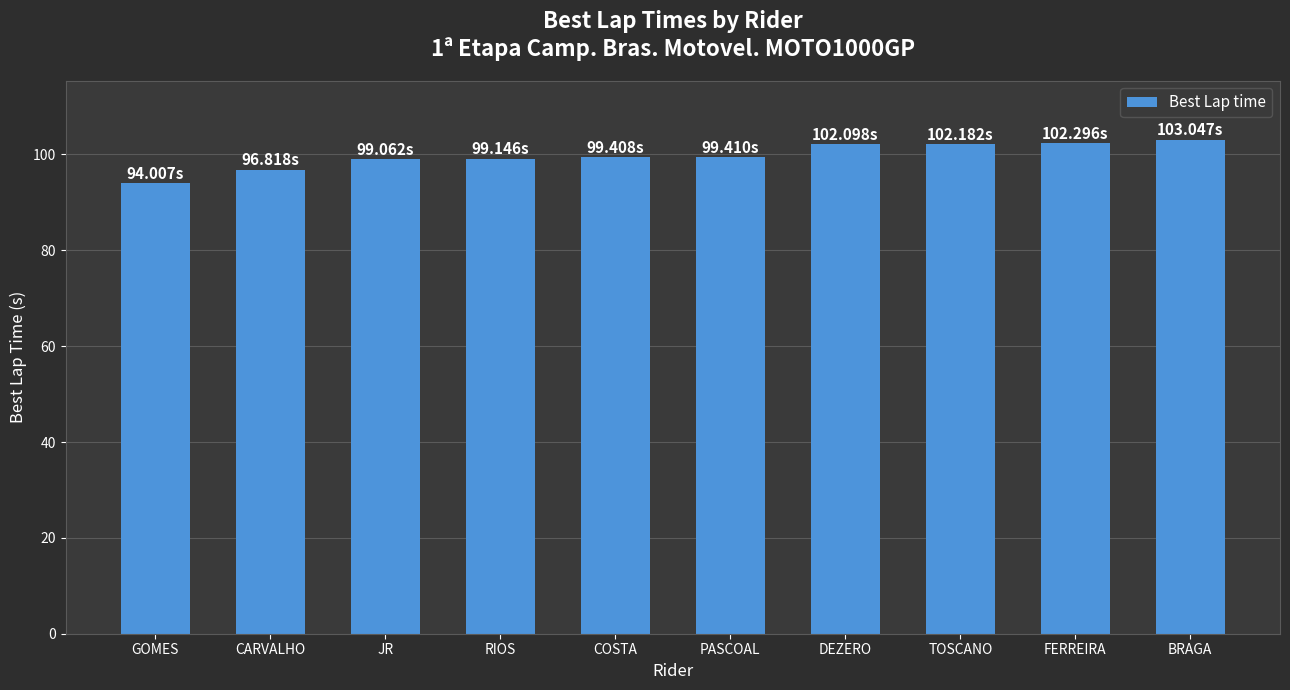

How many bars are there in total?

10